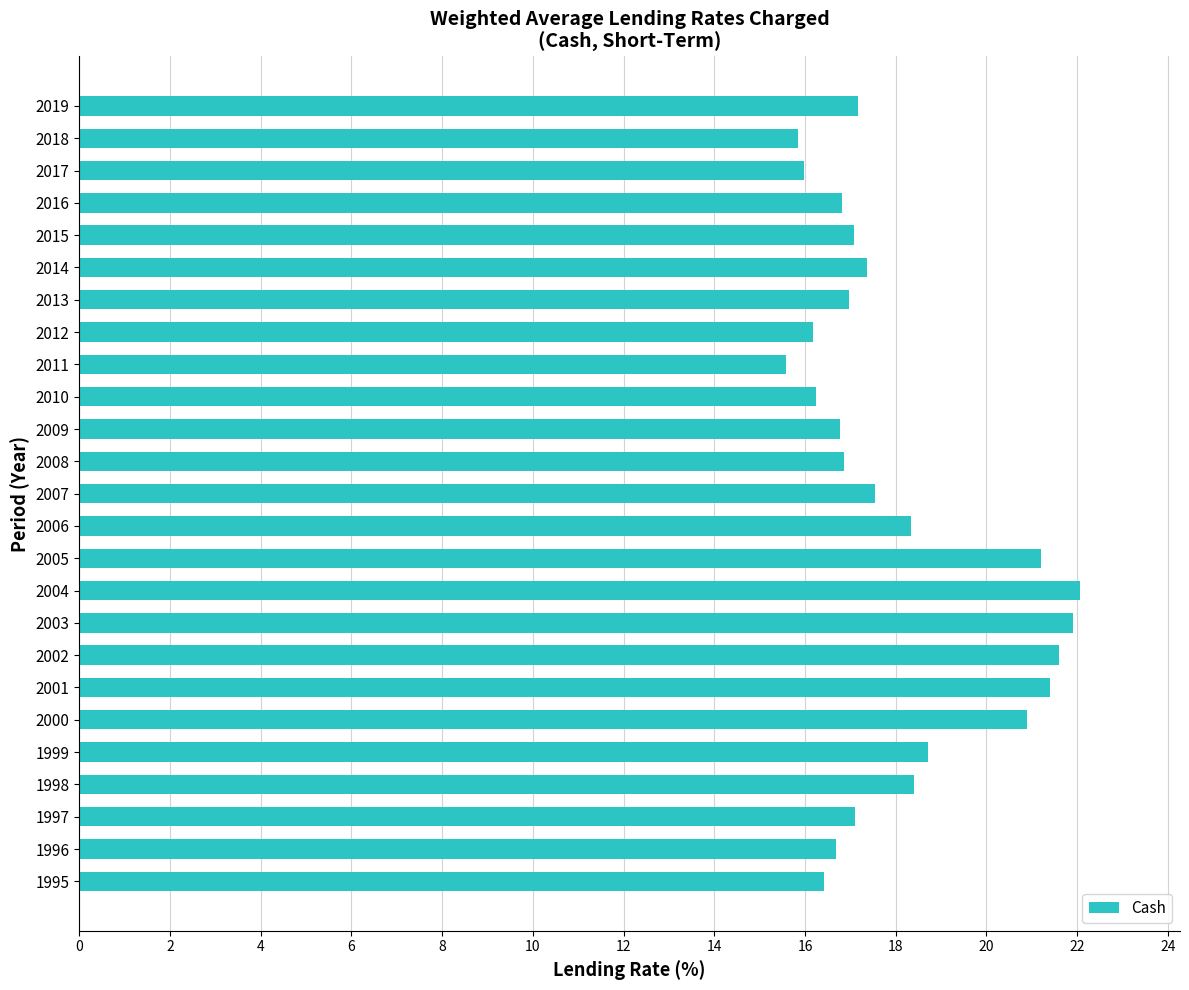

Which has a higher value, 2017 or 2001?

2001